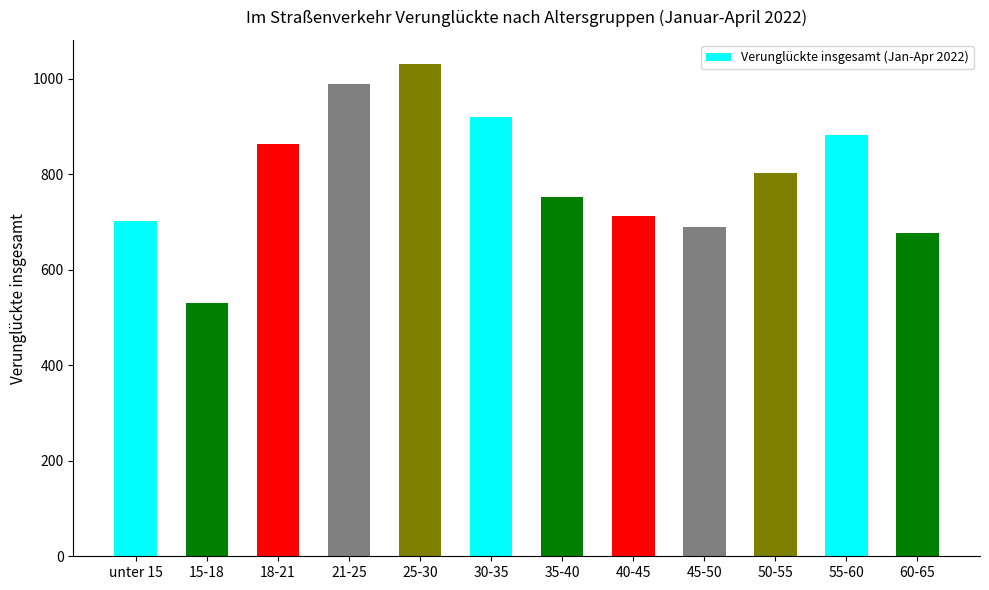

Are the bars grouped side by side (vs. stacked)?

No